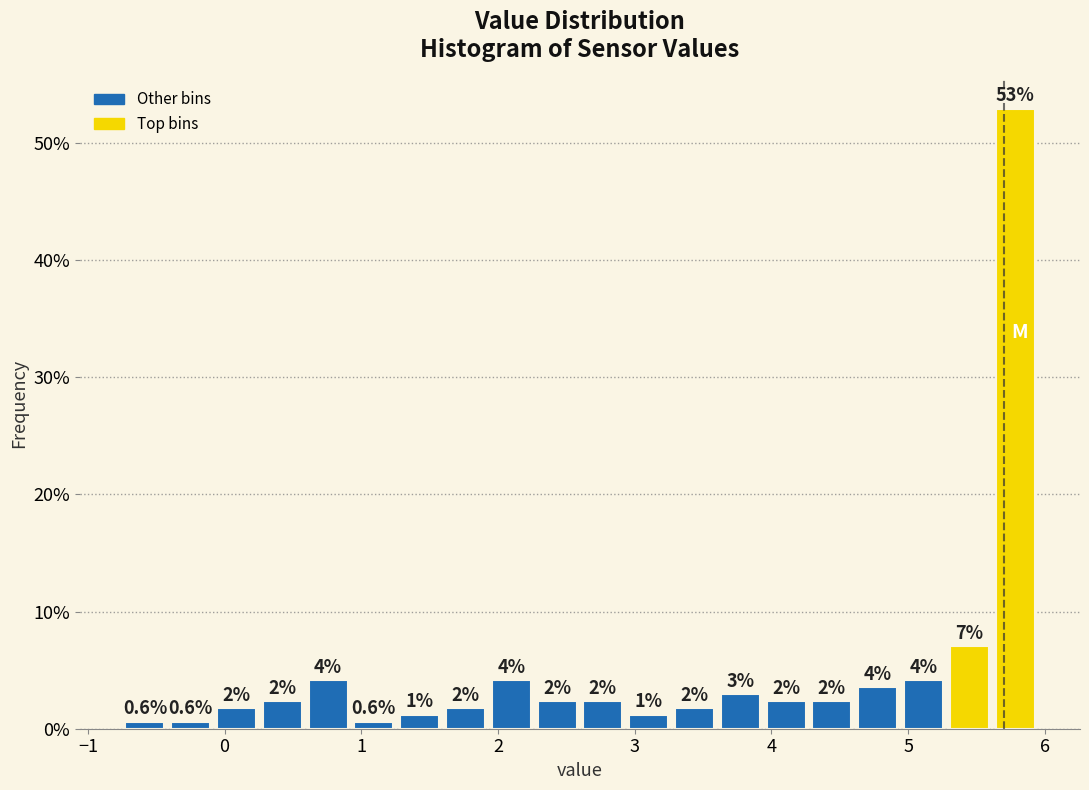

Read against the x-axis, roughly where is the centre of the tallest bar?

5.8